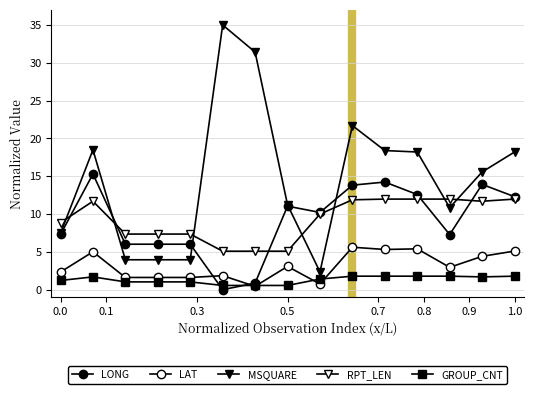

Count the number of data series in this chart.

5